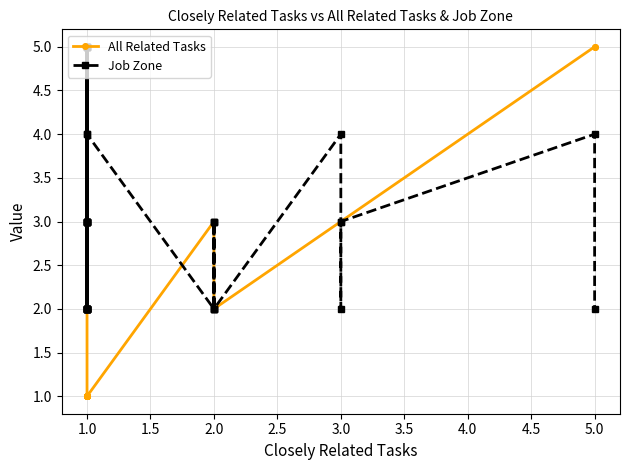

How many data points in Job Zone are less than 3?

17